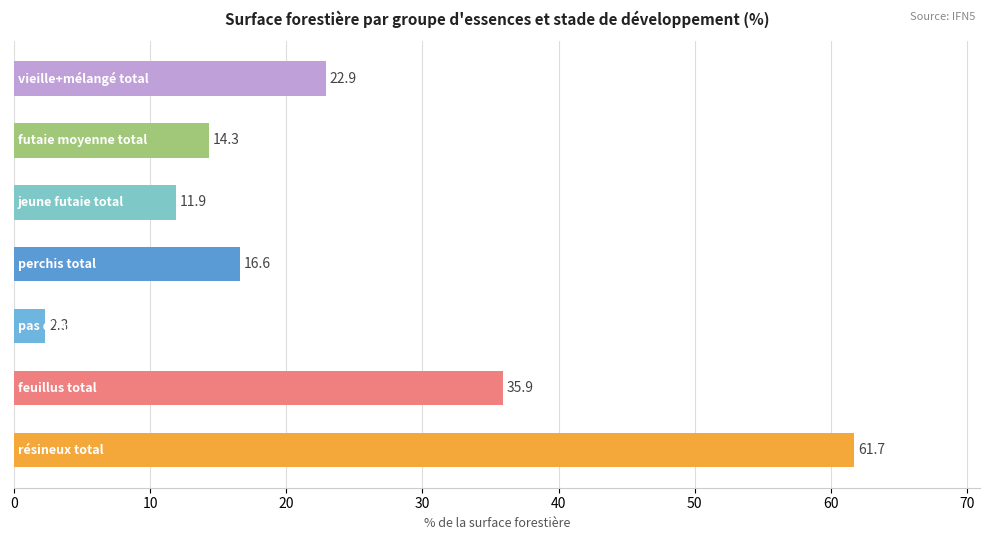

What is the greatest value displayed?

61.7